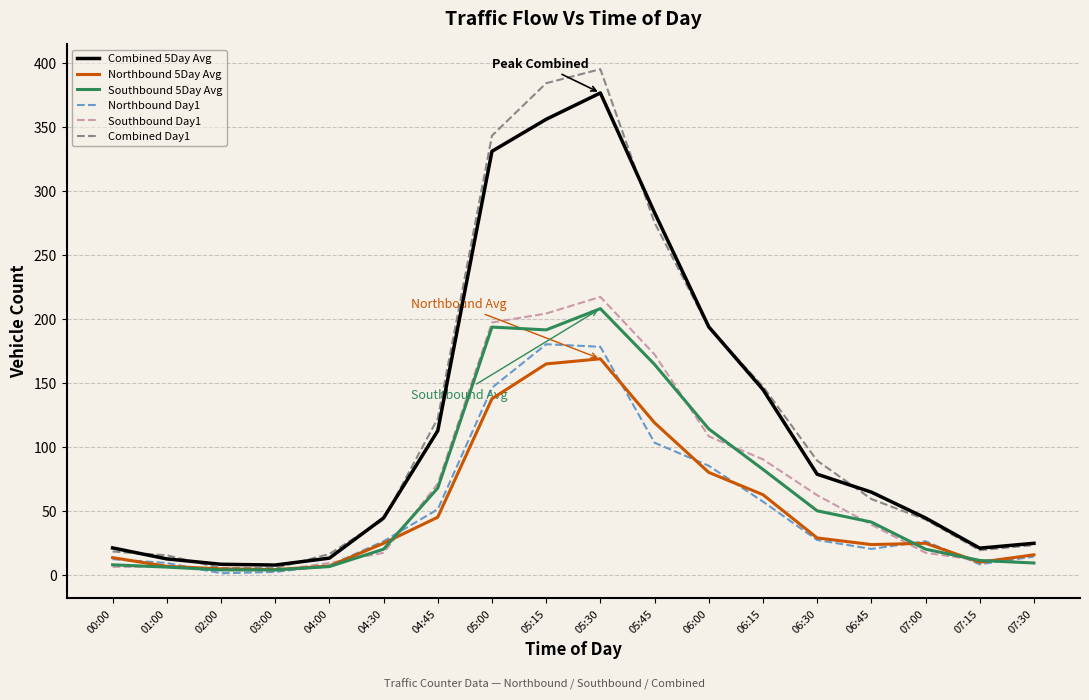

At which category is the sum across all series the highest?

05:30